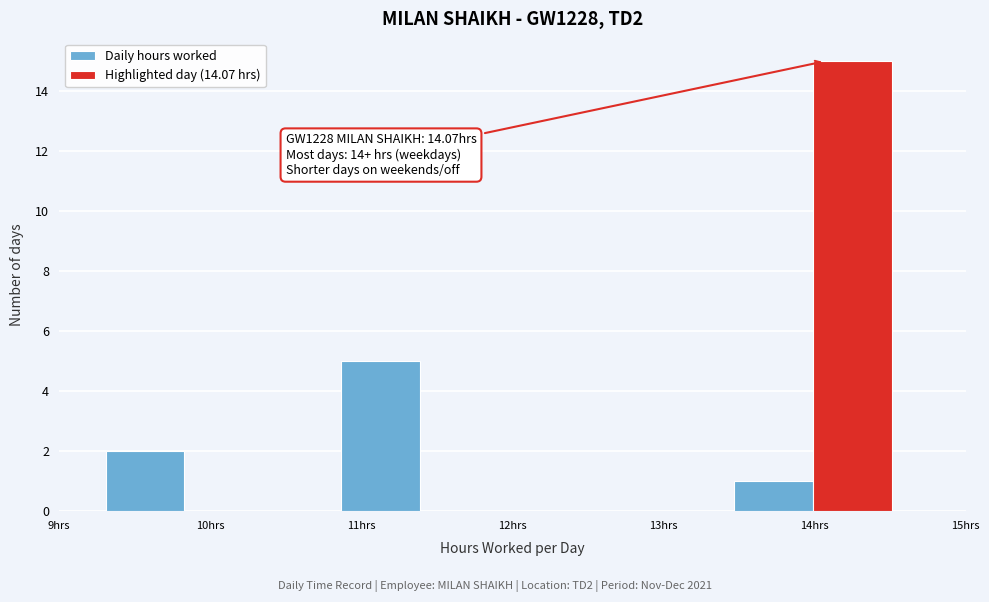

Over which range of the x-axis is the bar tallest?

13.99 to 14.51